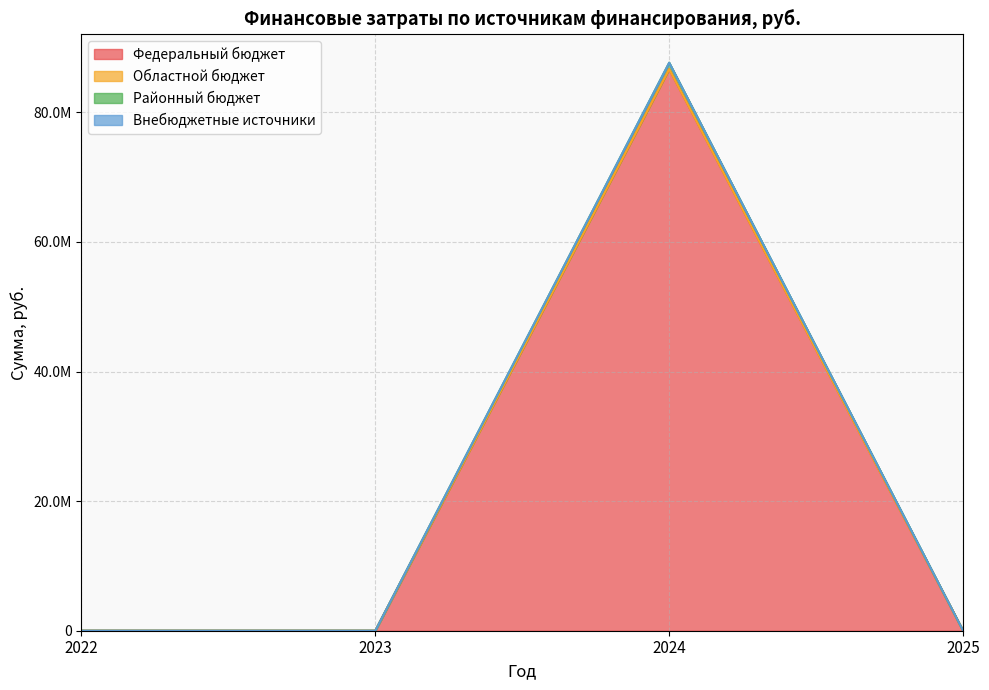

Does the chart have visible grid lines?

Yes